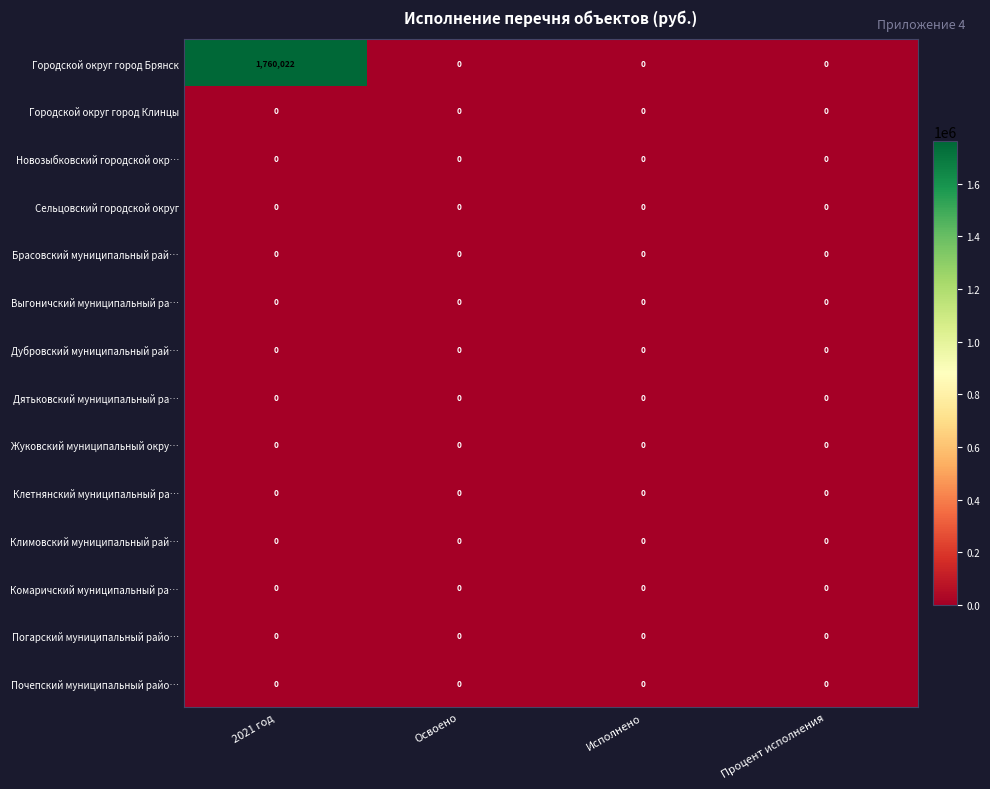

Which series has the largest total across all categories?

Городской округ город Брянск